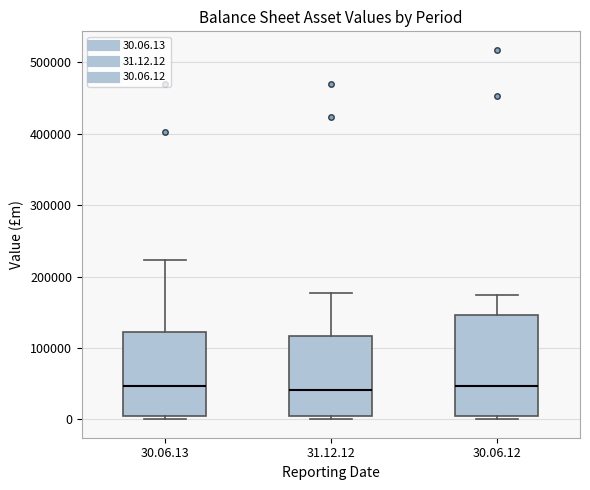

Where does the upper whisker of the box for 30.06.13 end on the y-axis? The values are not printed on the chart, so give them approximately, as read against the axis.

220000